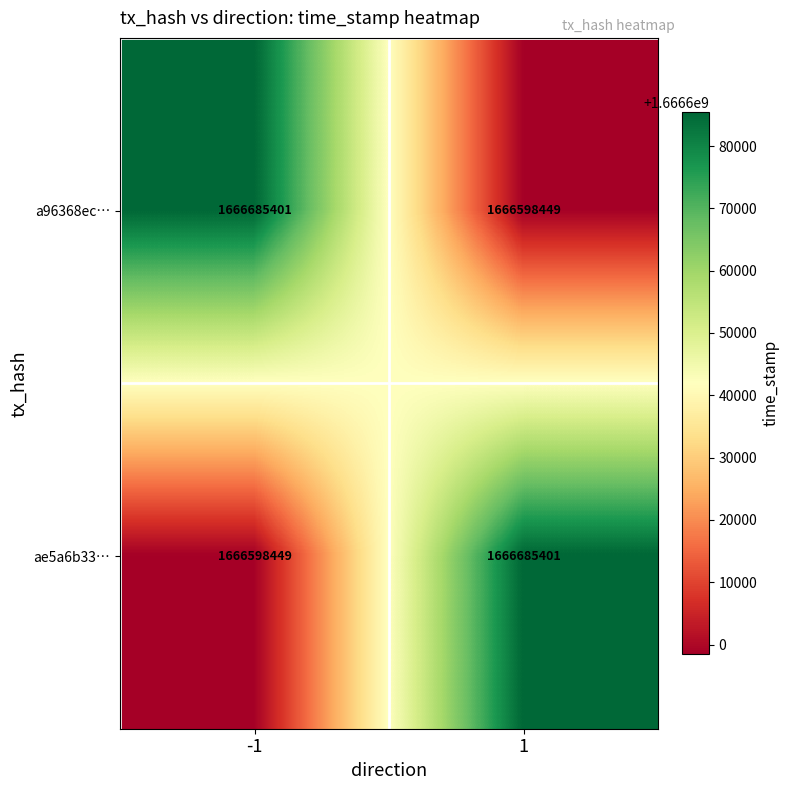

What is the maximum value shown in the chart?

1666685401